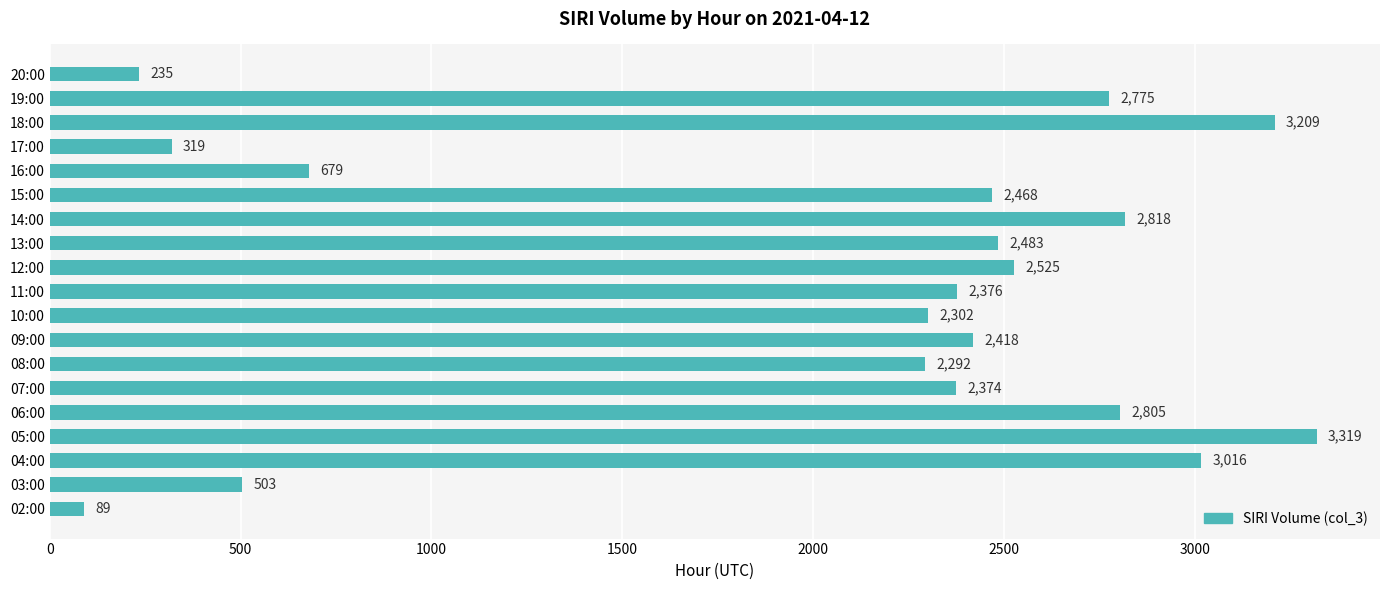

Rank the categories by value from lowest to highest.

02:00, 20:00, 17:00, 03:00, 16:00, 08:00, 10:00, 07:00, 11:00, 09:00, 15:00, 13:00, 12:00, 19:00, 06:00, 14:00, 04:00, 18:00, 05:00